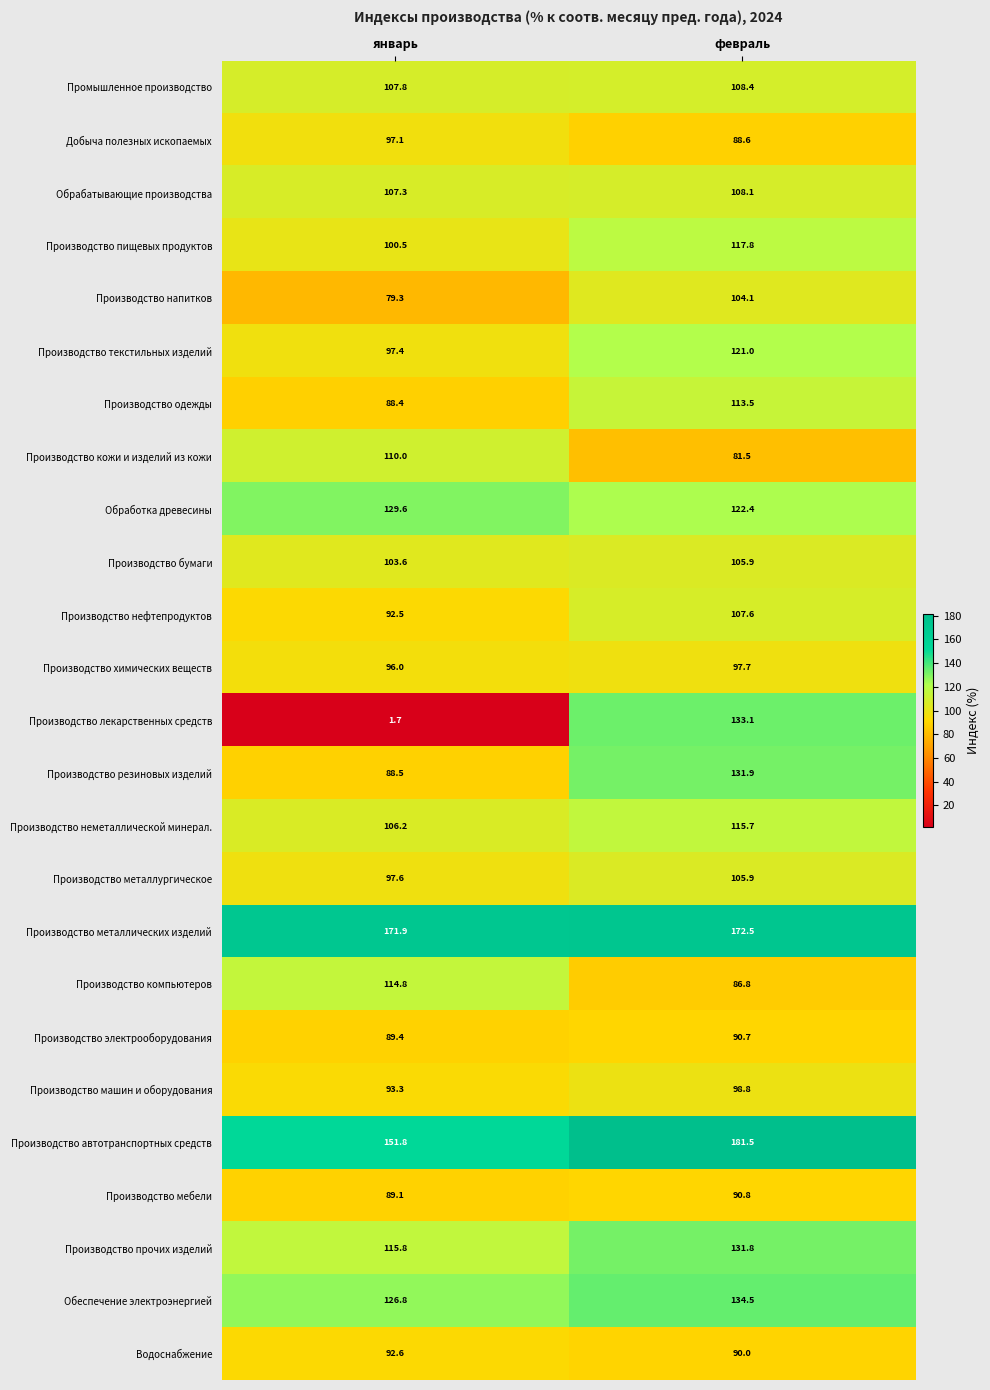

Count the number of data series in this chart.

25